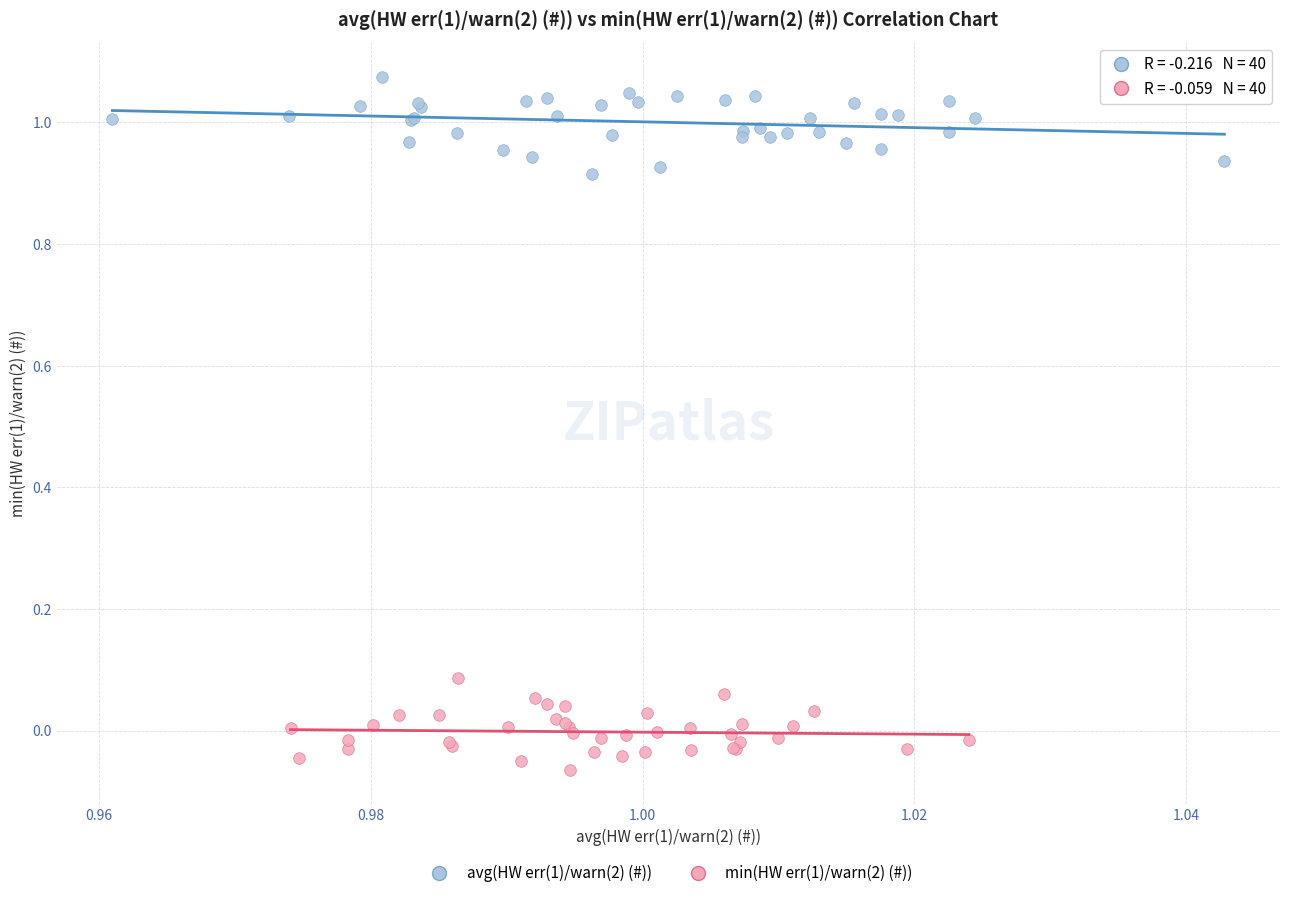

Which series contains the highest Y value?

avg(HW err(1)/warn(2) (#))